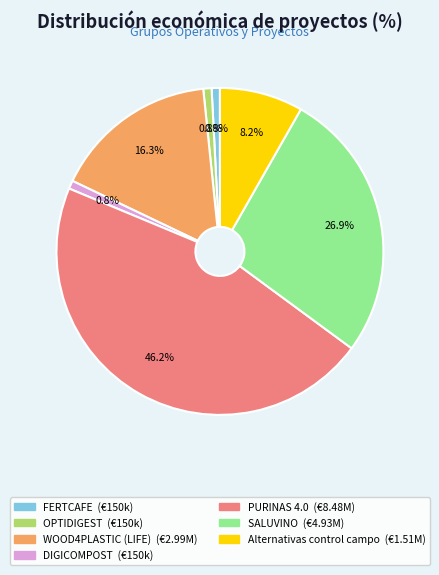

What is the largest slice in the pie chart?

PURINAS 4.0